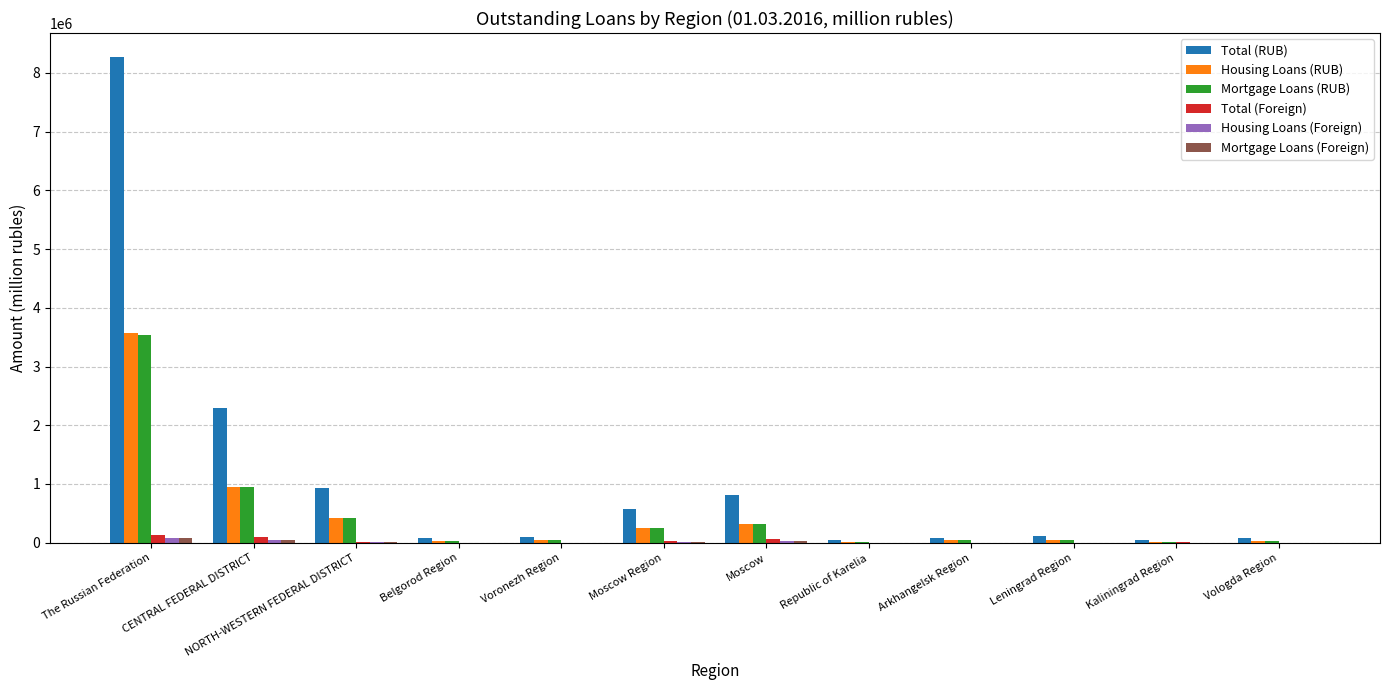

What is the sum of all Total (Foreign) values?

343420